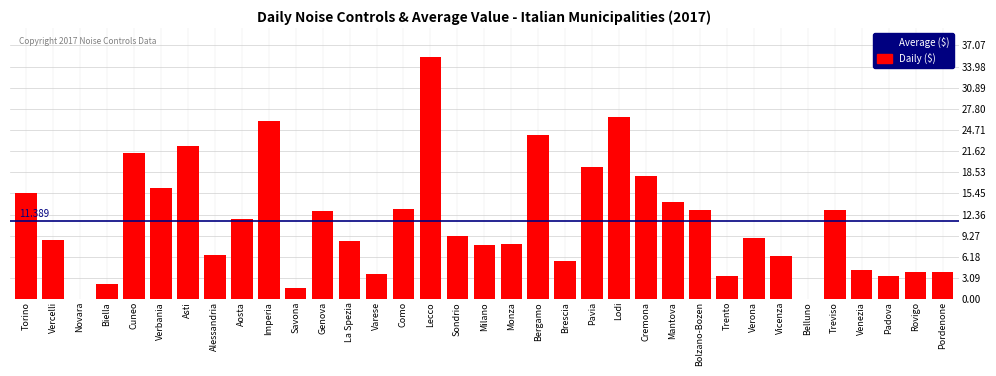

Read the value at Verona.

8.9